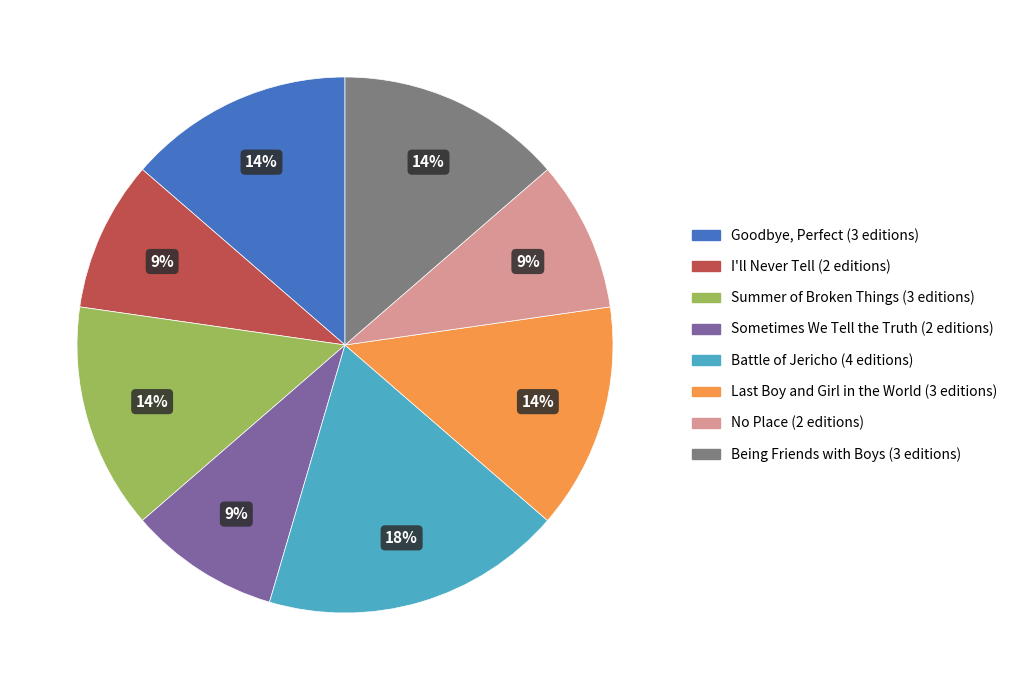

The Goodbye, Perfect (3 editions) slice represents 14% of the pie. True or false?

True